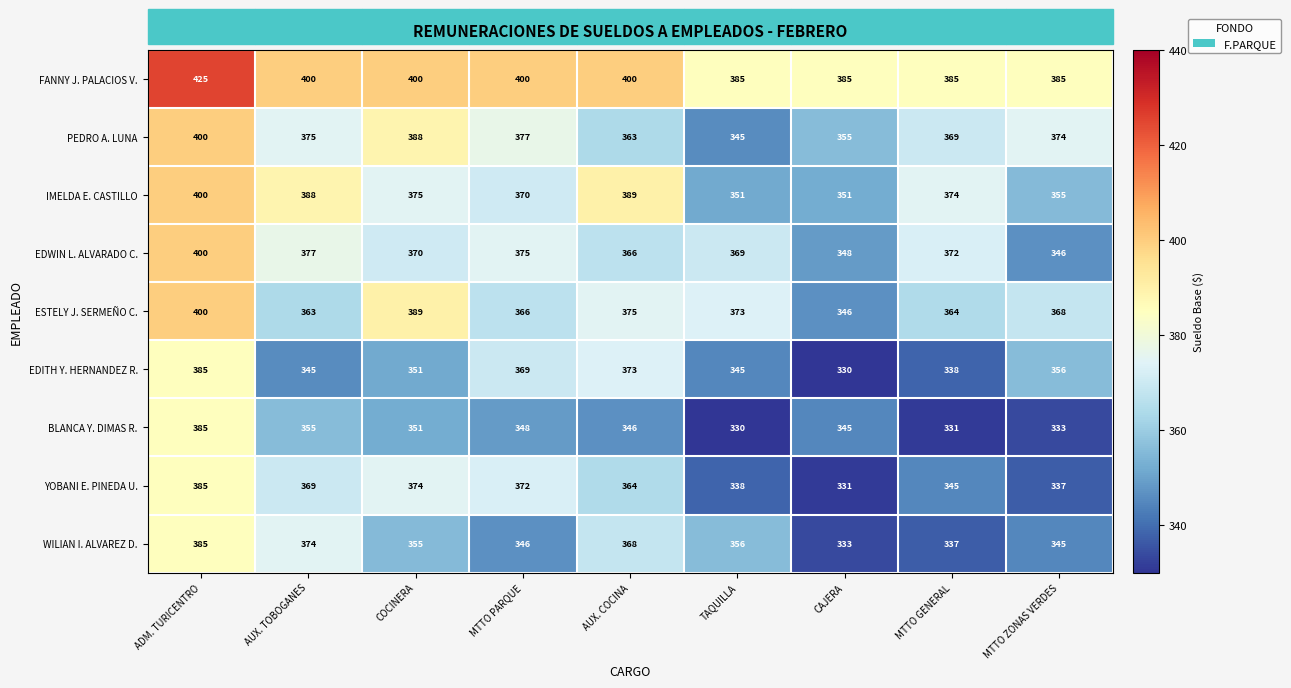

What is the smallest value displayed?

330